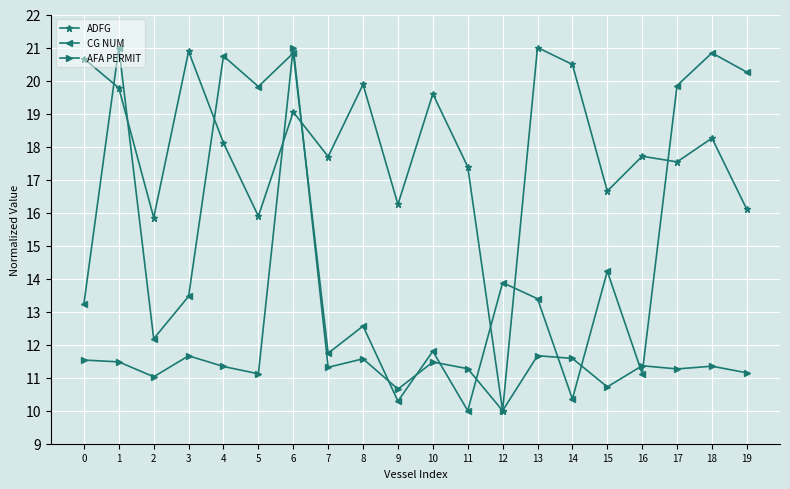

In ADFG, how many points are lower than both neighbors (excluding endpoints)?

7